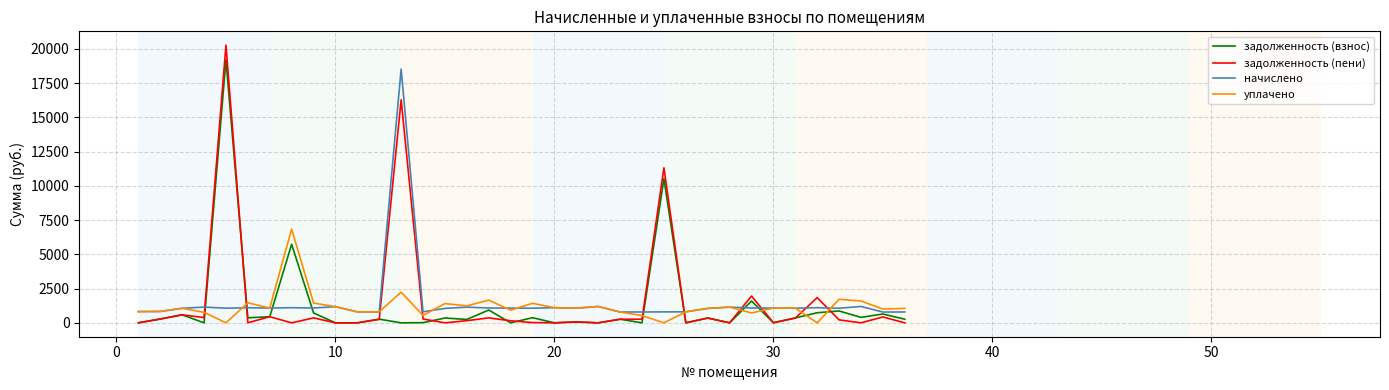

Does the chart display data point markers on the line(s)?

No